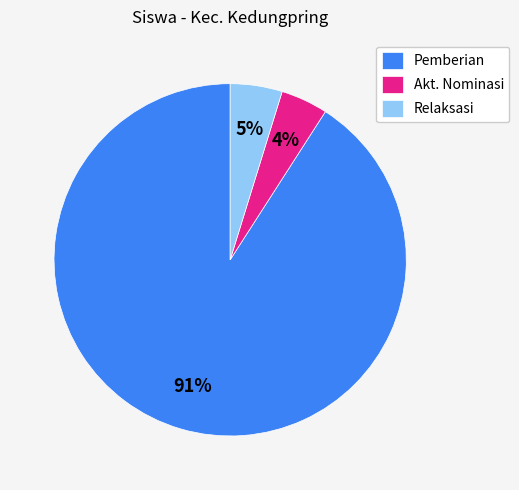

Combined, do Relaksasi and Akt. Nominasi account for over 50%?

No